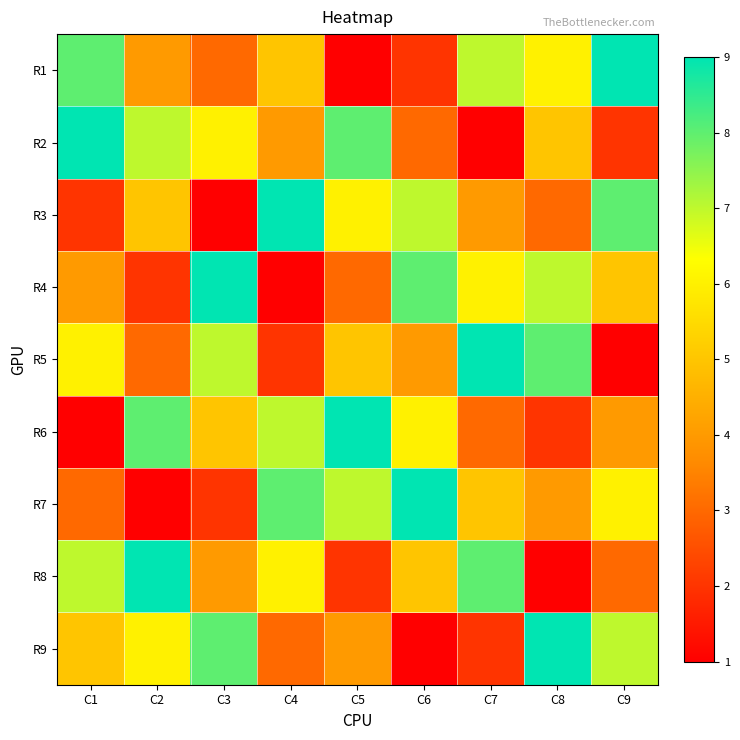

Reading left to right, list all the values displayed in this chart.

R1: C1=8	C2=4	C3=3	C4=5	C5=1	C6=2	C7=7	C8=6	C9=9
R2: C1=9	C2=7	C3=6	C4=4	C5=8	C6=3	C7=1	C8=5	C9=2
R3: C1=2	C2=5	C3=1	C4=9	C5=6	C6=7	C7=4	C8=3	C9=8
R4: C1=4	C2=2	C3=9	C4=1	C5=3	C6=8	C7=6	C8=7	C9=5
R5: C1=6	C2=3	C3=7	C4=2	C5=5	C6=4	C7=9	C8=8	C9=1
R6: C1=1	C2=8	C3=5	C4=7	C5=9	C6=6	C7=3	C8=2	C9=4
R7: C1=3	C2=1	C3=2	C4=8	C5=7	C6=9	C7=5	C8=4	C9=6
R8: C1=7	C2=9	C3=4	C4=6	C5=2	C6=5	C7=8	C8=1	C9=3
R9: C1=5	C2=6	C3=8	C4=3	C5=4	C6=1	C7=2	C8=9	C9=7